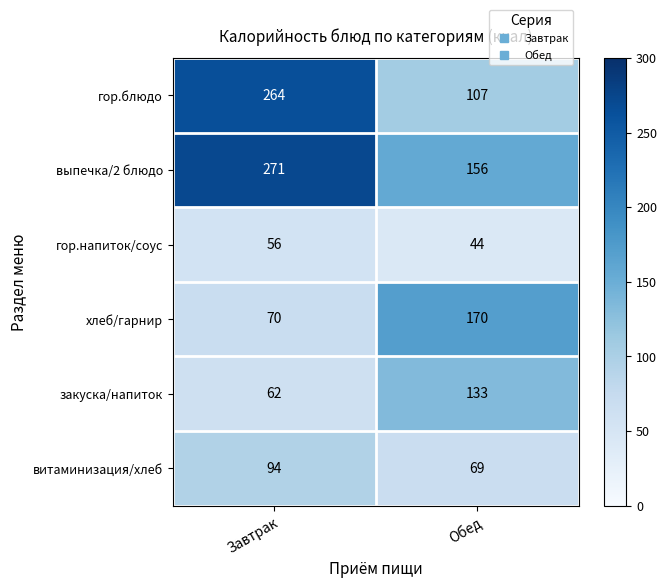

Is it true that гор.напиток/соус equals 44 at Обед?

True